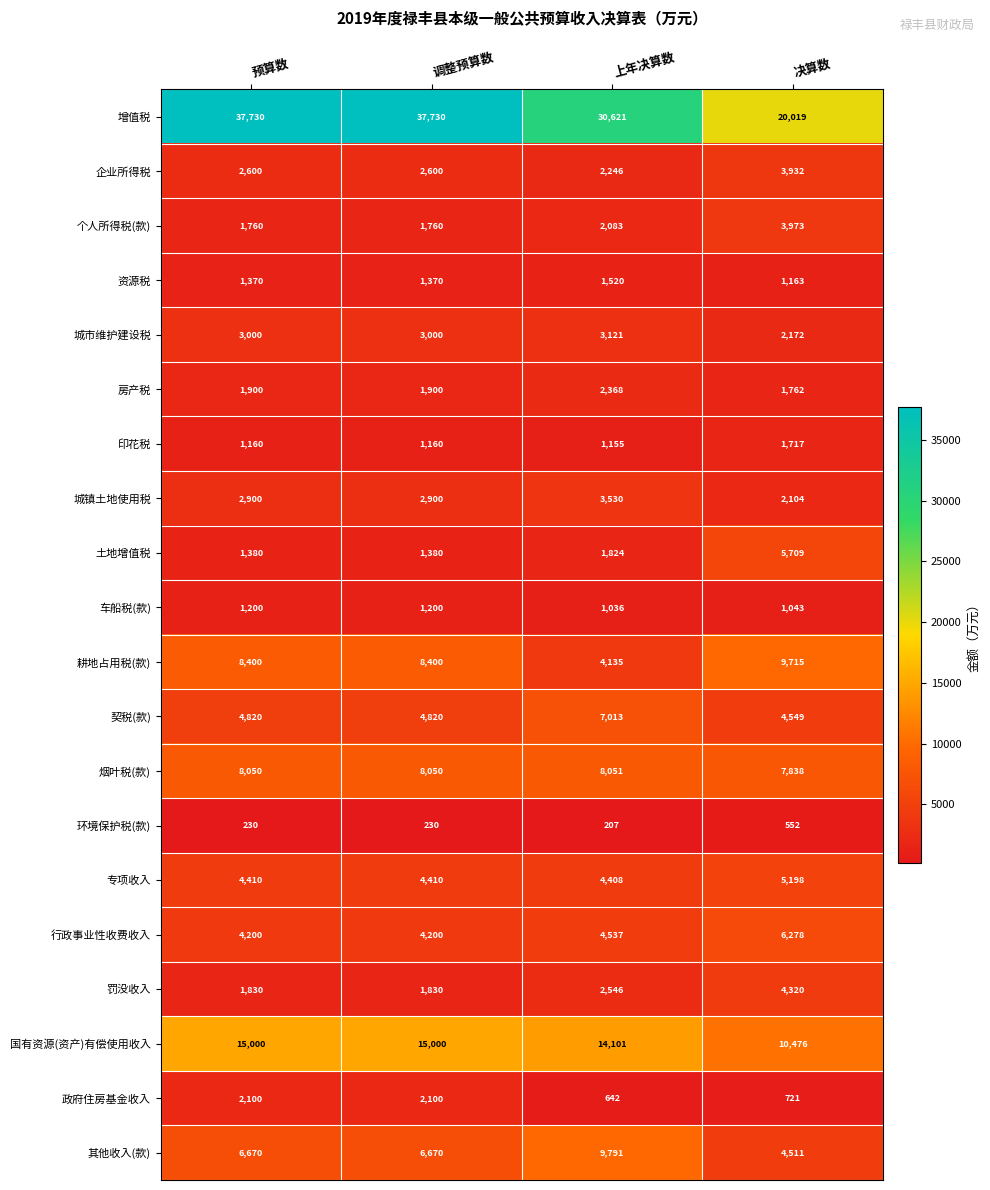

Is it true that 增值税 equals 30621 at 上年决算数?

True